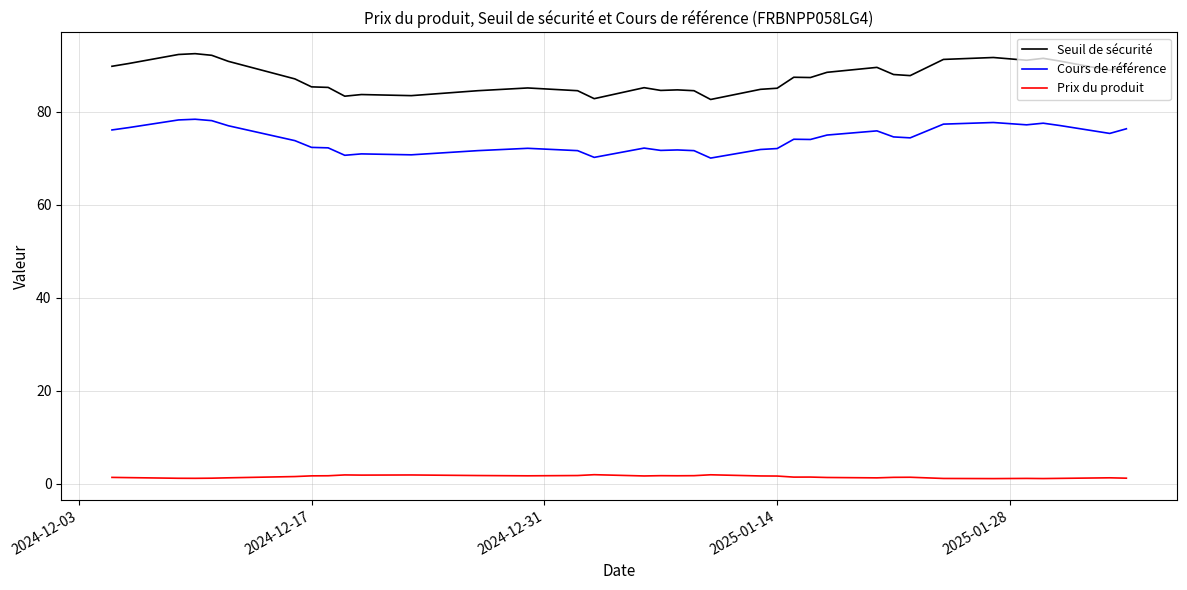

Rank the series by their average value, from lowest to highest.

Prix du produit, Cours de référence, Seuil de sécurité